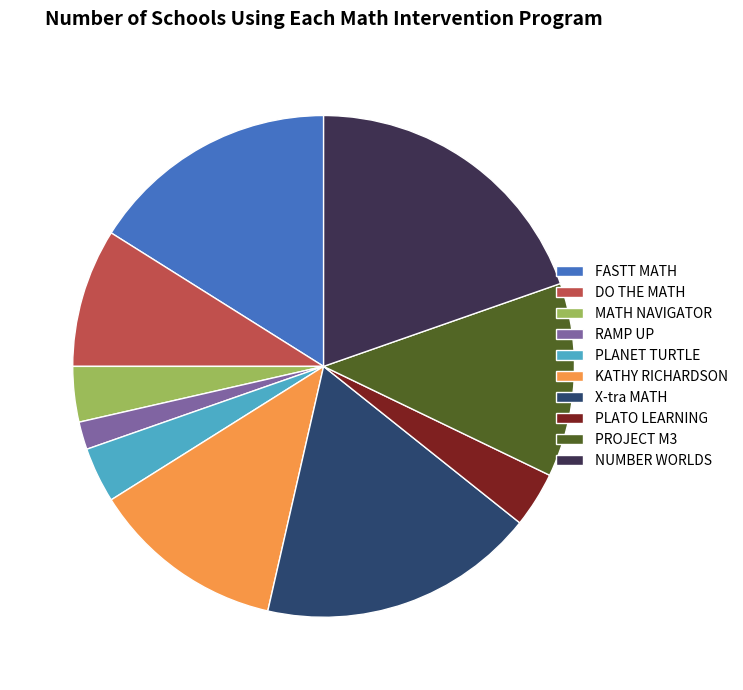

Approximately how many times larger is the value at PLANET TURTLE compared to MATH NAVIGATOR?

1.0